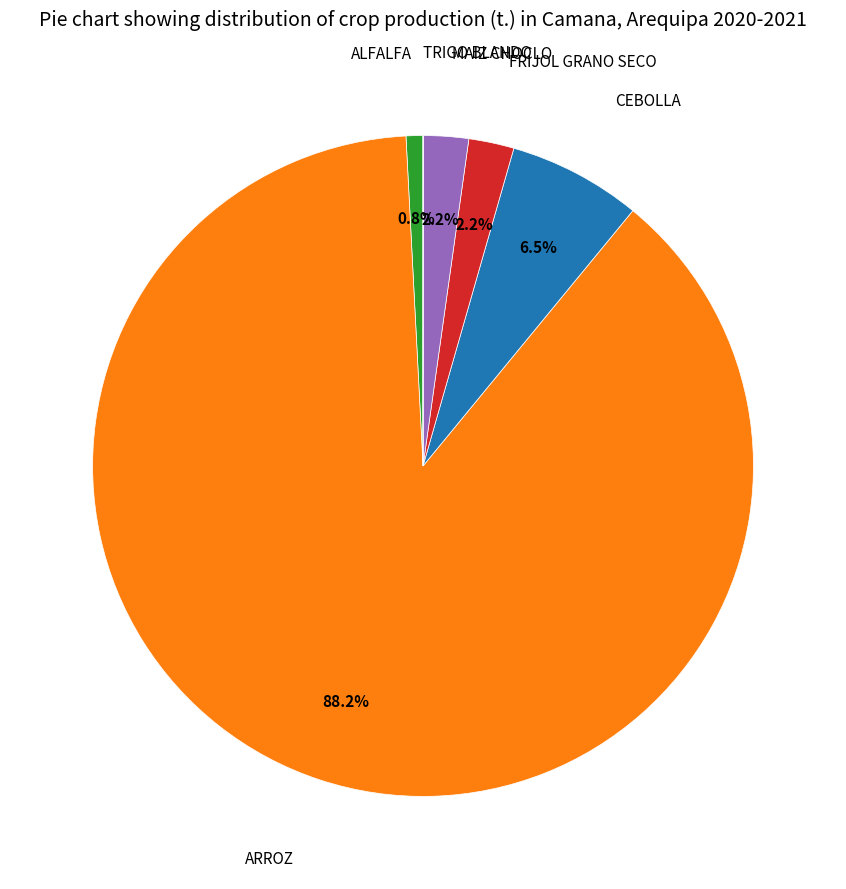

Does any single category account for the majority?

Yes